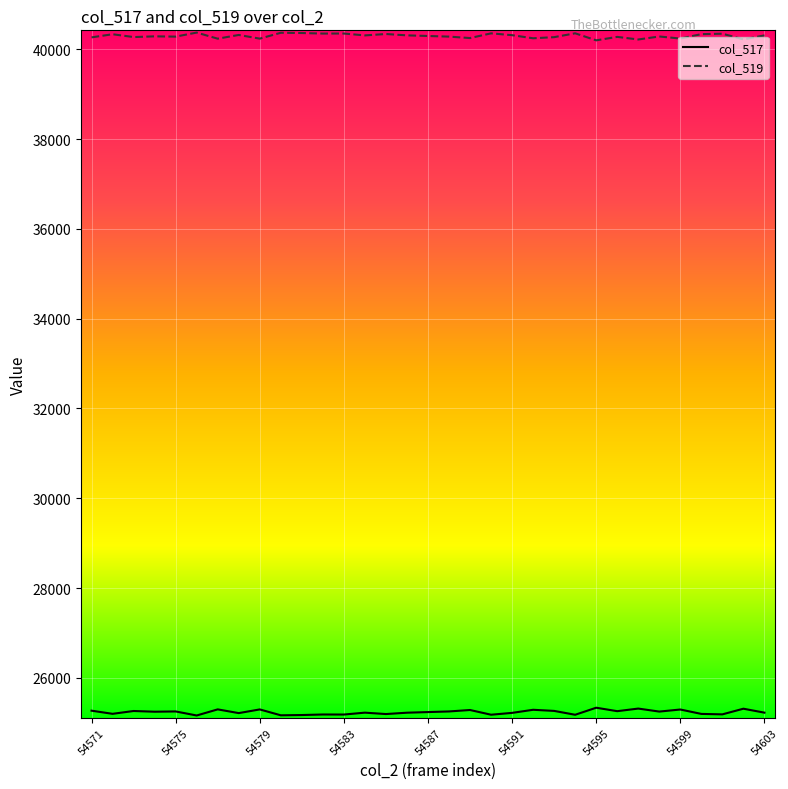

What is the sum of all col_519 values?

1329894